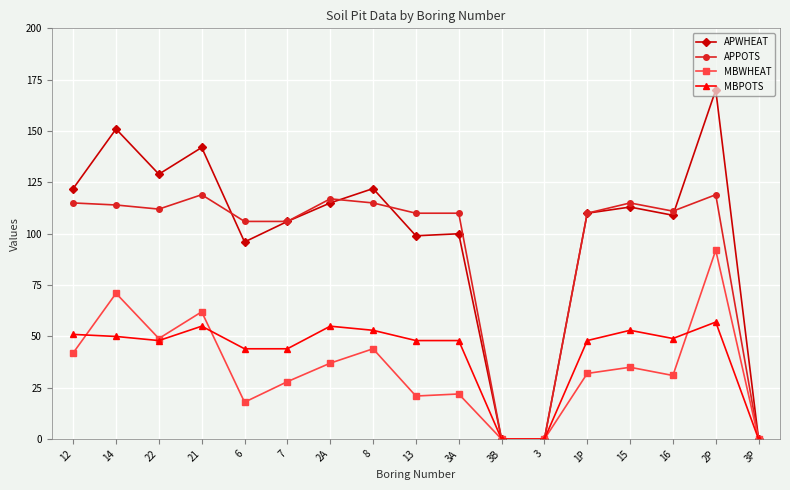

What is the sum of all MBPOTS values?

703